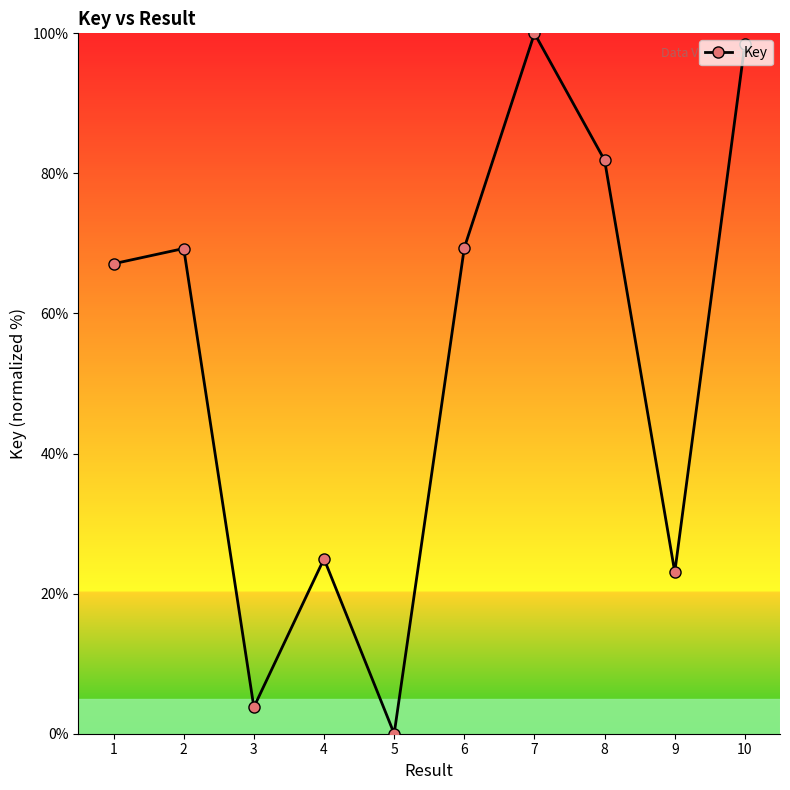

What is the ratio of the value at 7 to the value at 4?

4.0